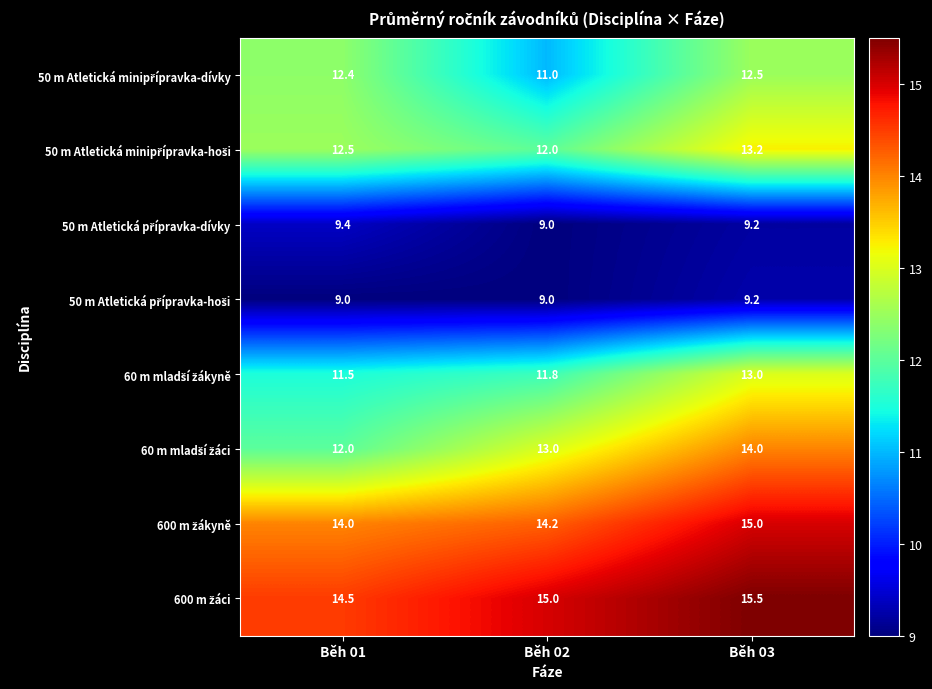

Which label corresponds to the largest value in the chart?

Běh 03